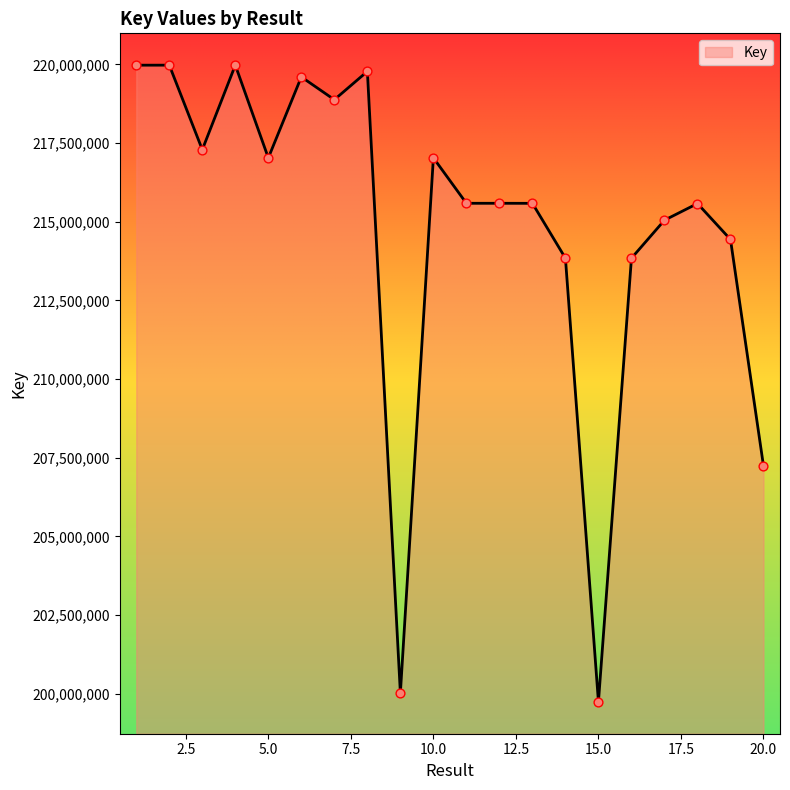

What is the difference between the maximum and minimum values?

20233826